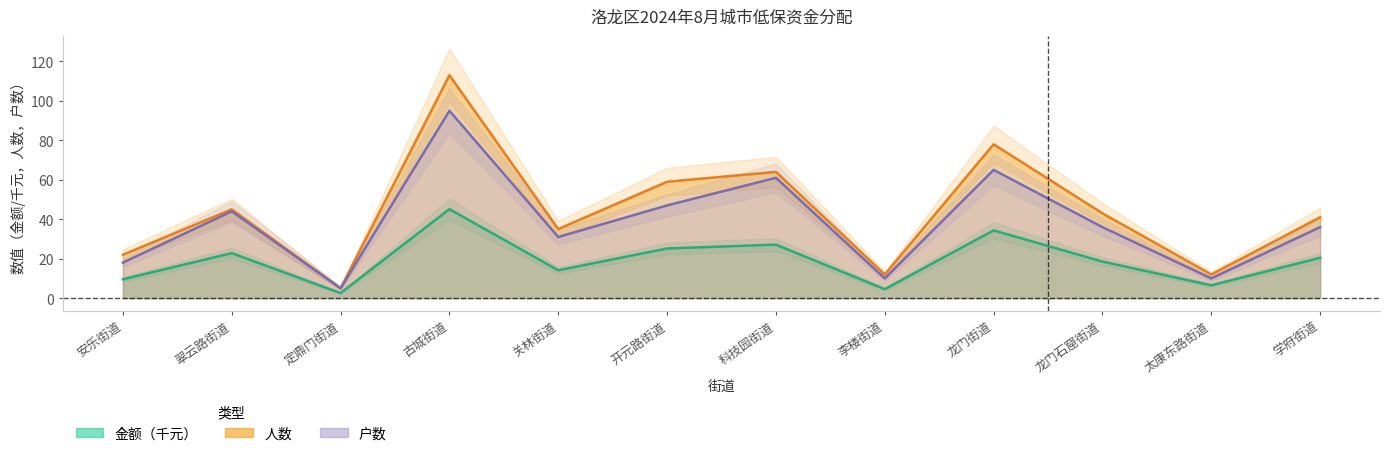

Which series has the largest total across all categories?

人数